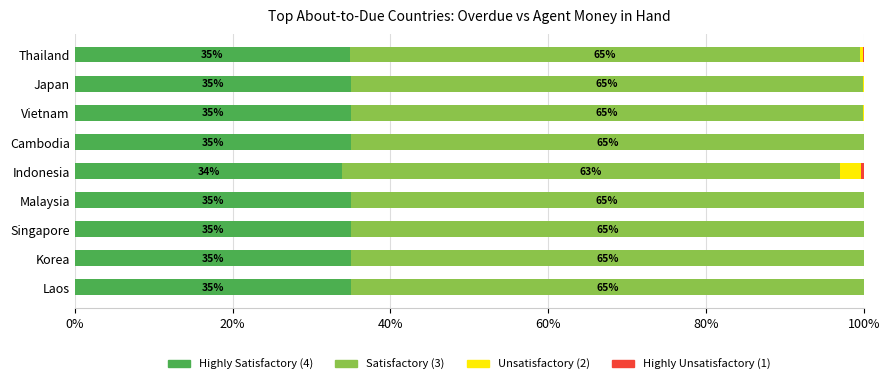

What is the highest value of the Highly Satisfactory (4) series?

35.0